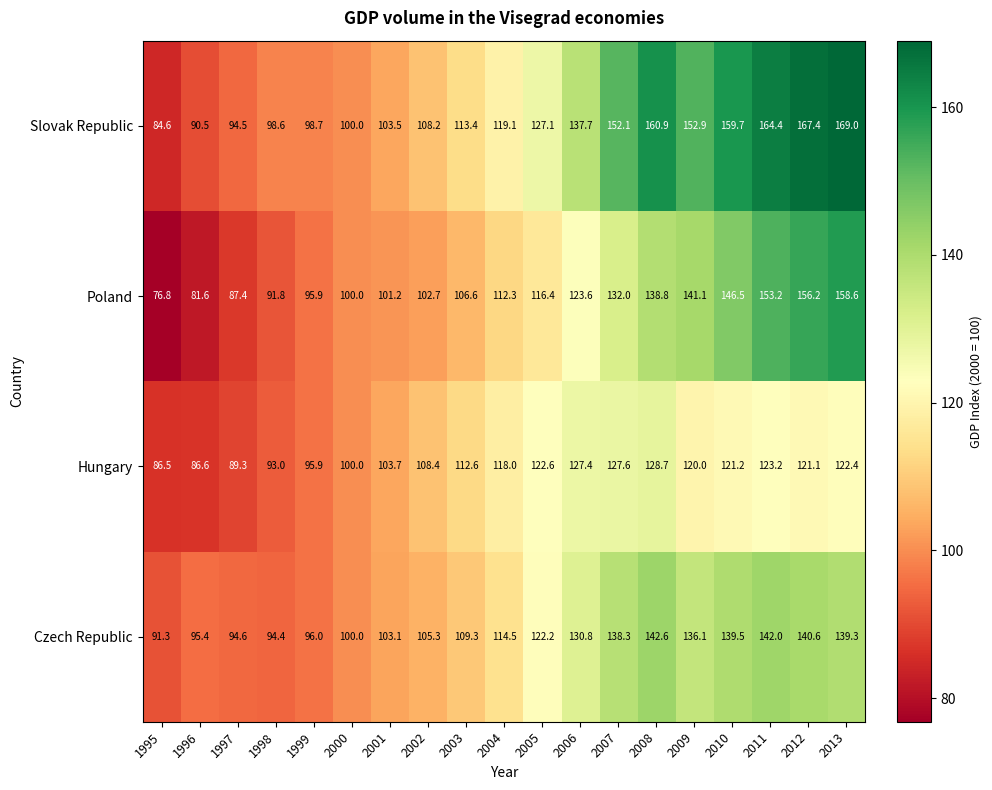

What is the difference between the maximum and minimum values in the Czech Republic series?

51.3